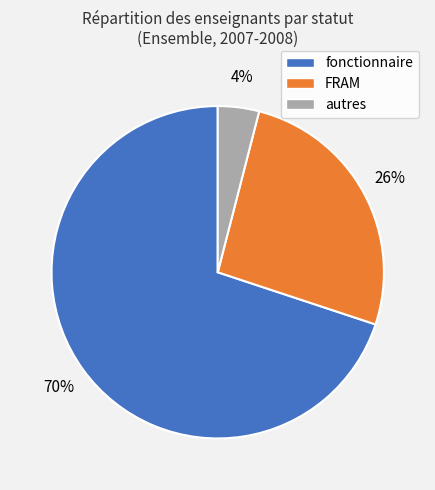

Which category has the smallest portion of the pie?

autres